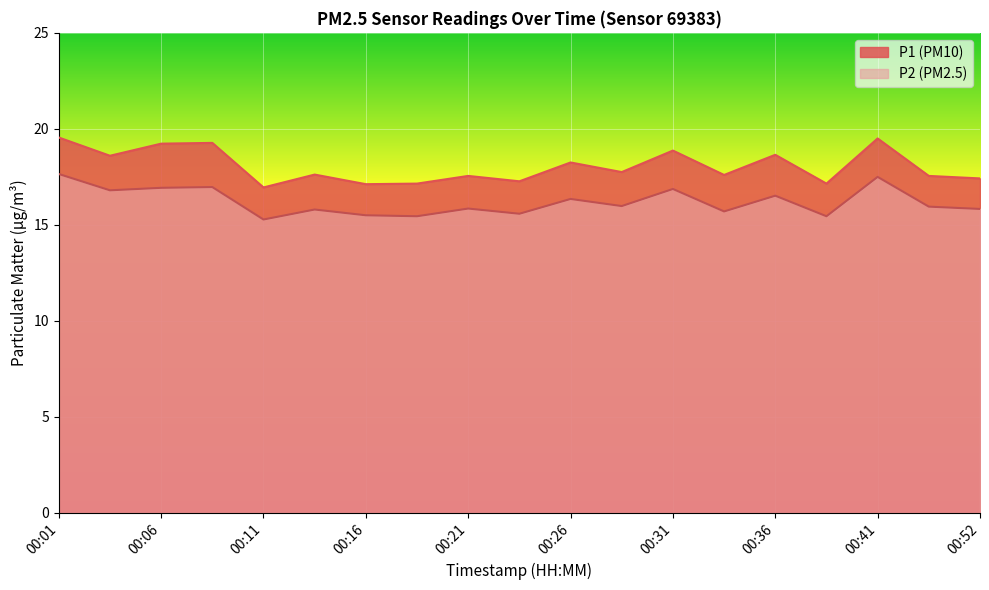

True or false: P1 has more than 1 points higher than both neighbors.

True